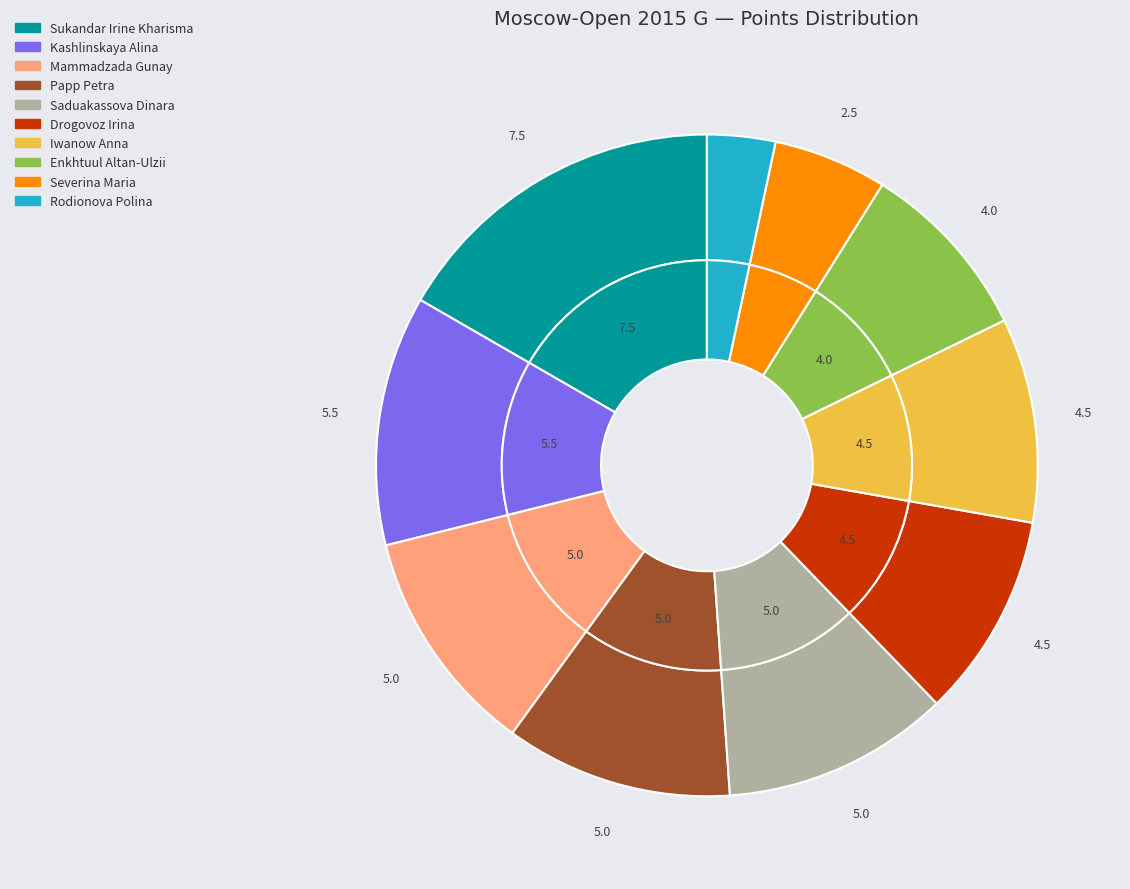

What is the largest slice in the pie chart?

Sukandar Irine Kharisma